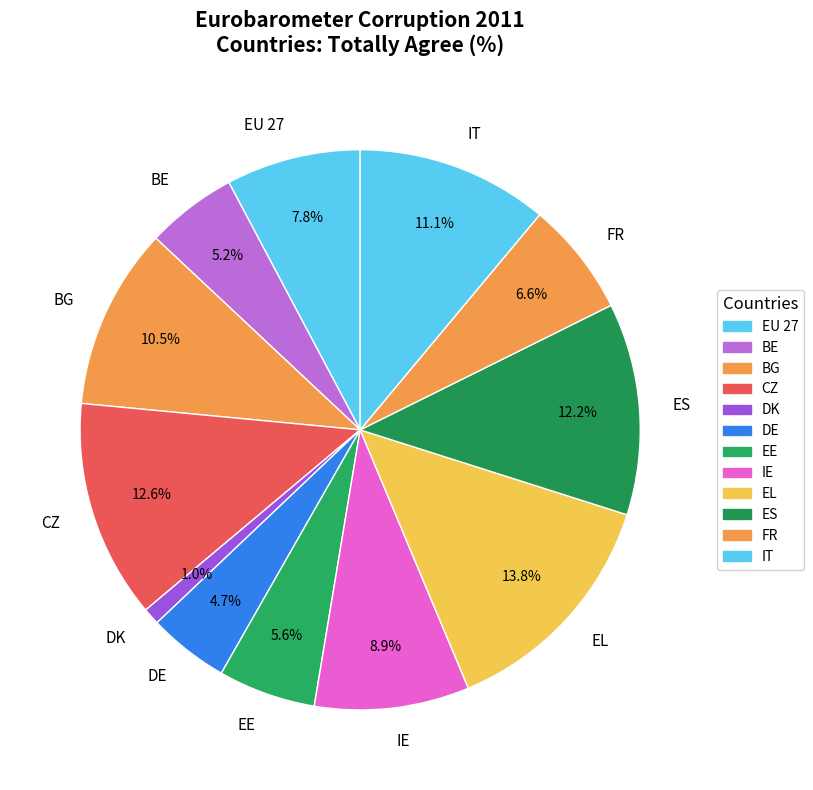

Is EL the majority of the pie?

No